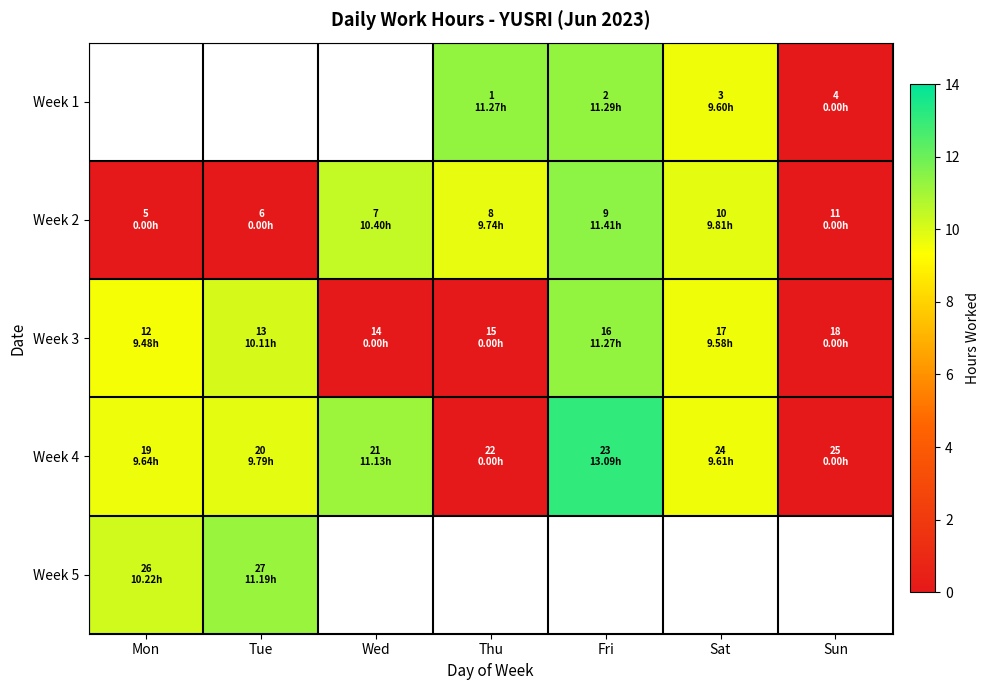

At which label does Week 4 first exceed 9?

Mon